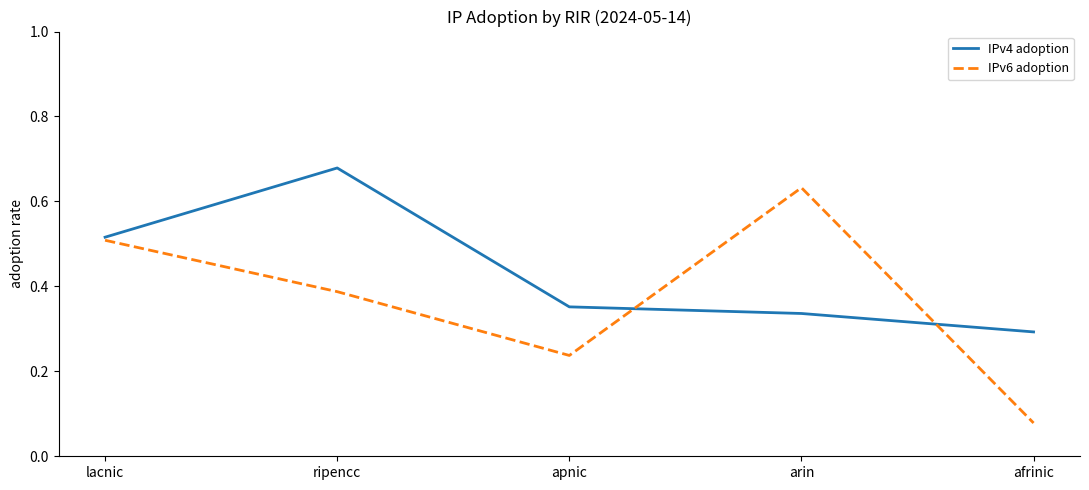

Is the value of IPv6 adoption at apnic greater than the value of IPv4 adoption at lacnic?

No